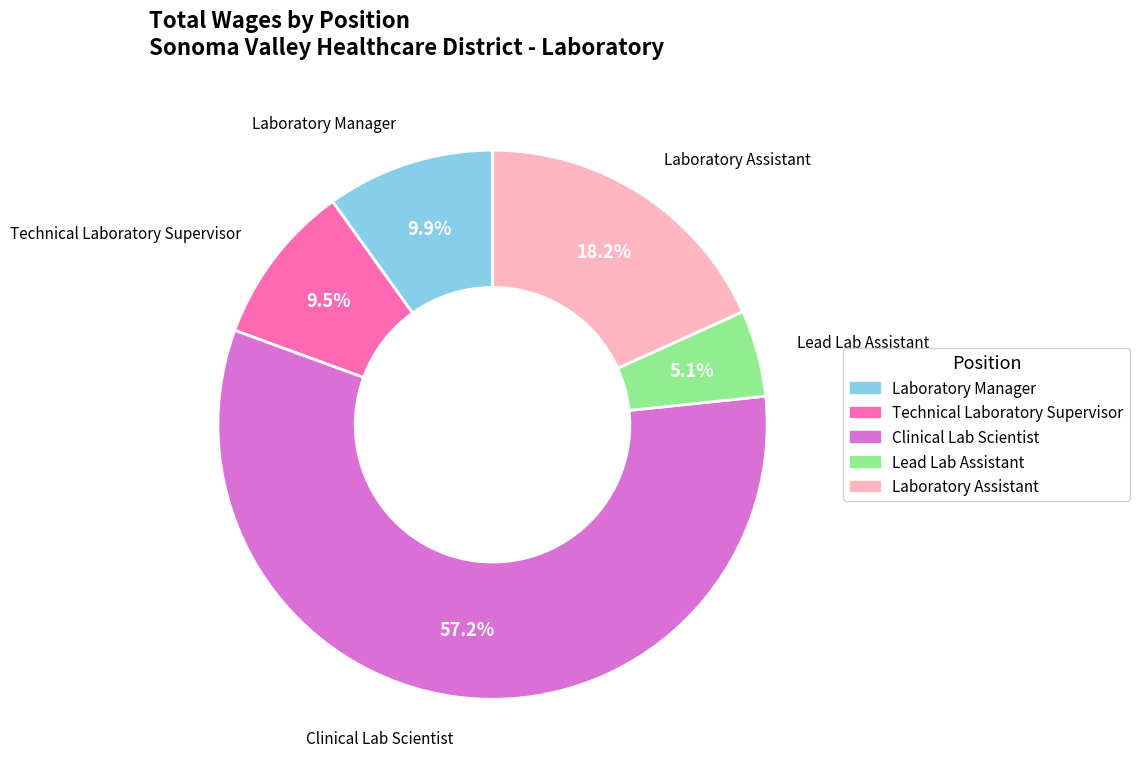

What percentage do Clinical Lab Scientist and Technical Laboratory Supervisor together represent?

66.8%